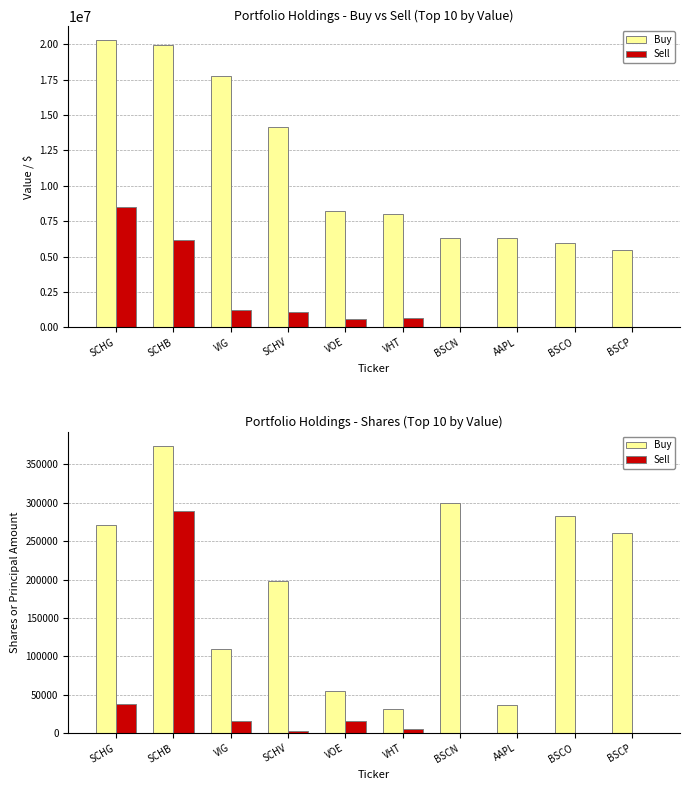

Read the Sell value at SCHV.

2371